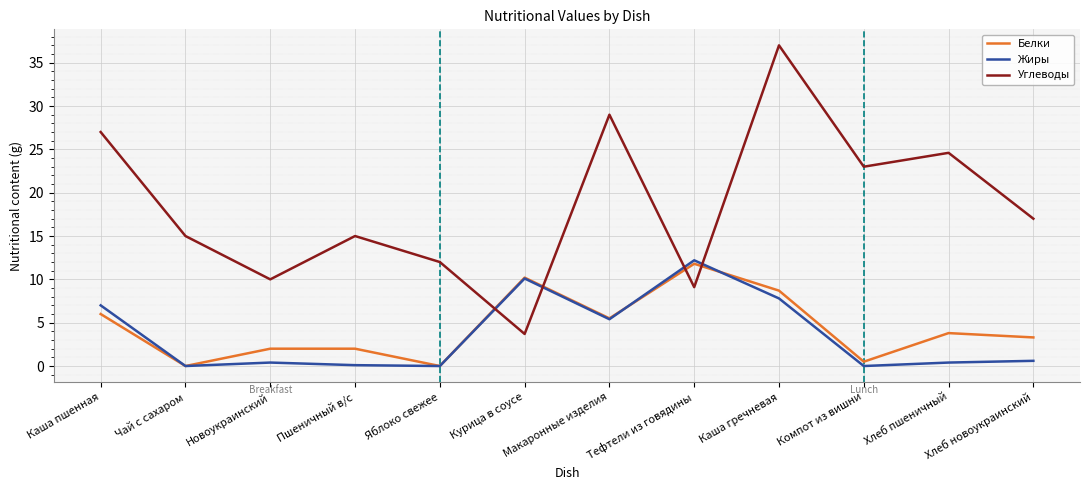

Which series has the widest spread of values?

Углеводы